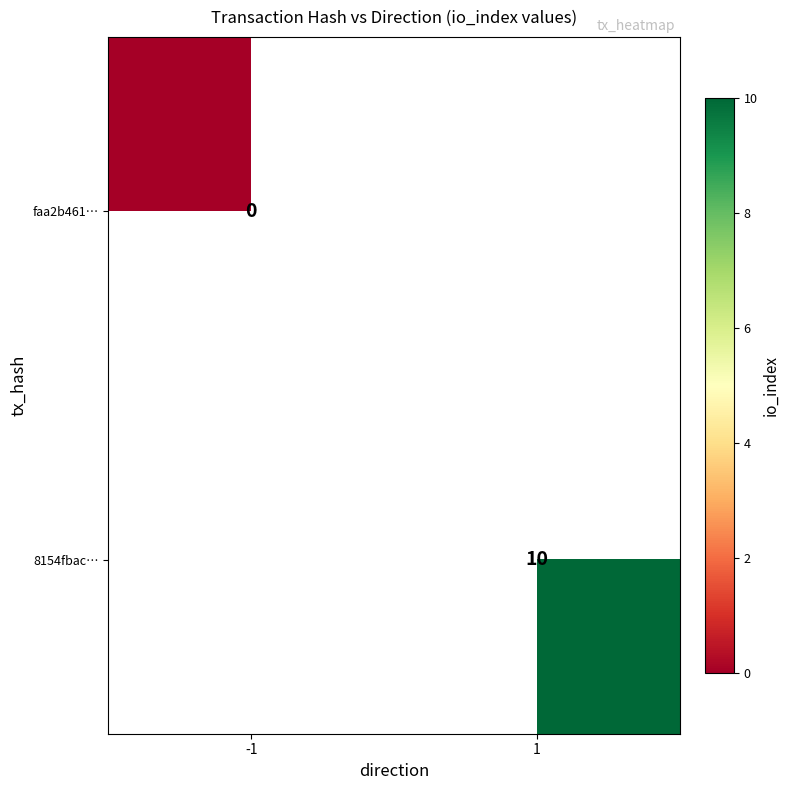

The value of 8154fbac… at 1 is 10. True or false?

True